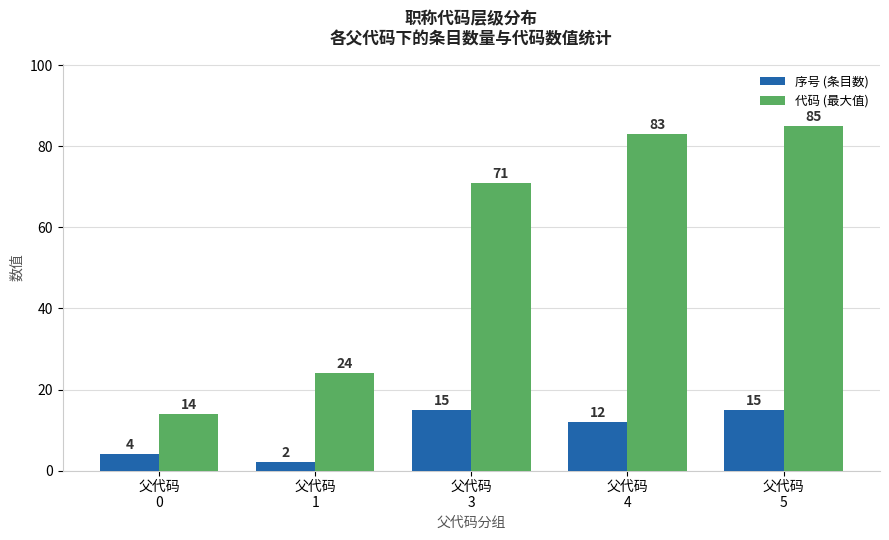

Reading left to right, what are all the values shown in this chart?

序号 (条目数): 父代码
0=4	父代码
1=2	父代码
3=15	父代码
4=12	父代码
5=15
代码 (最大值): 父代码
0=14	父代码
1=24	父代码
3=71	父代码
4=83	父代码
5=85